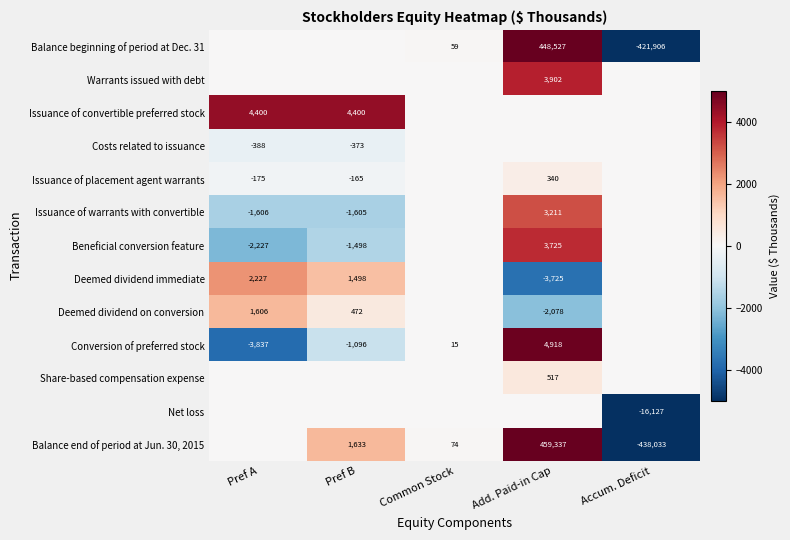

True or false: Balance beginning of period at Dec. 31 has a value of 59 at Common Stock.

True